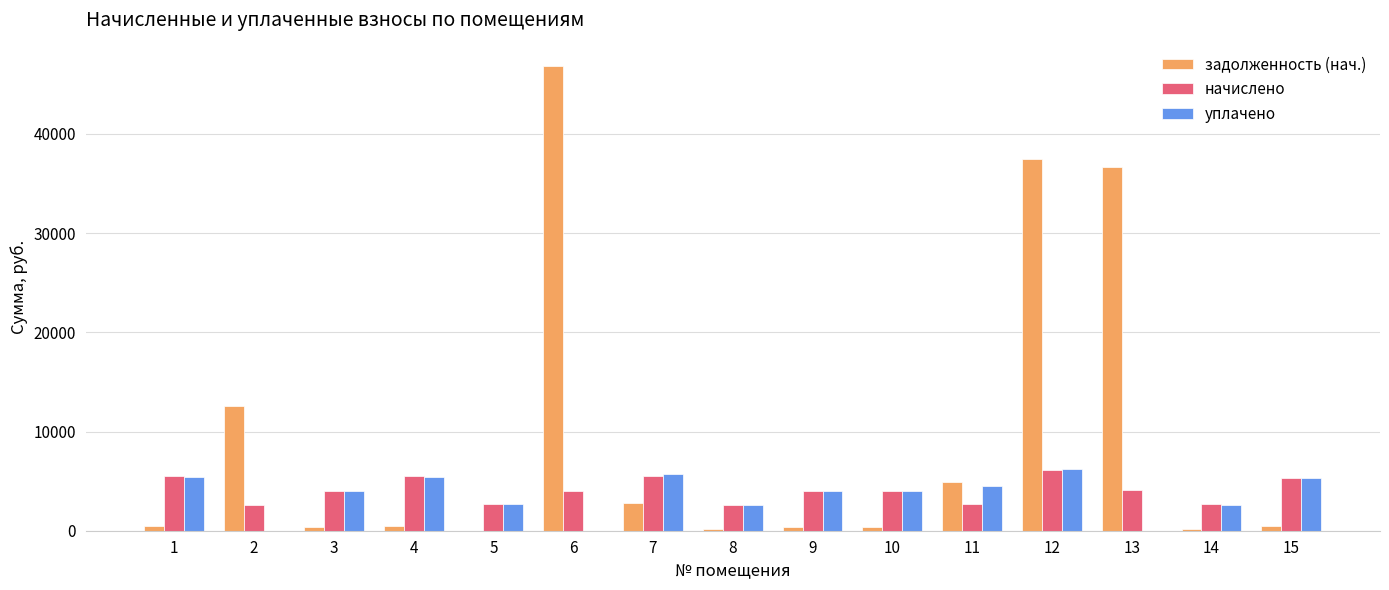

Which series has the largest range (max minus min)?

задолженность (нач.)